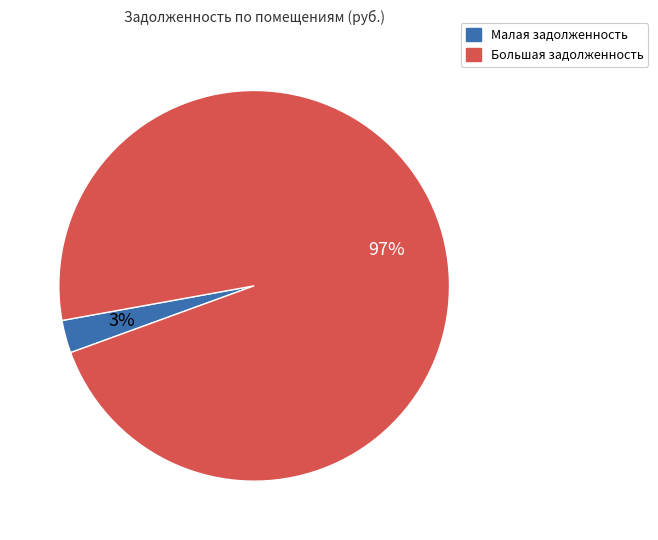

To the nearest percent, what is the average slice percentage?

50%